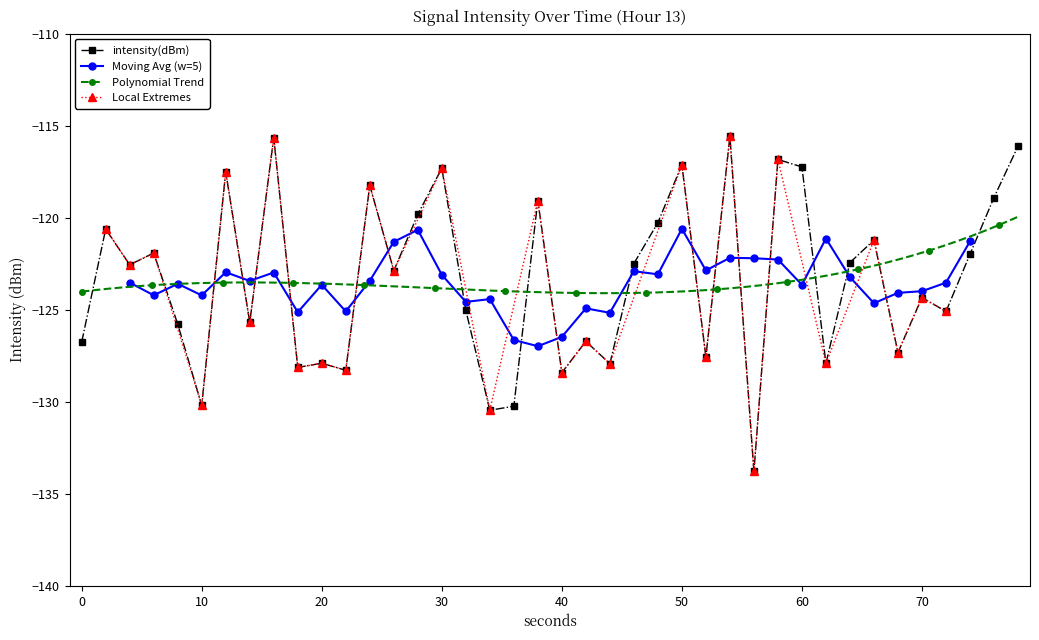

Where is intensity(dBm) nearest to the value -124?

70